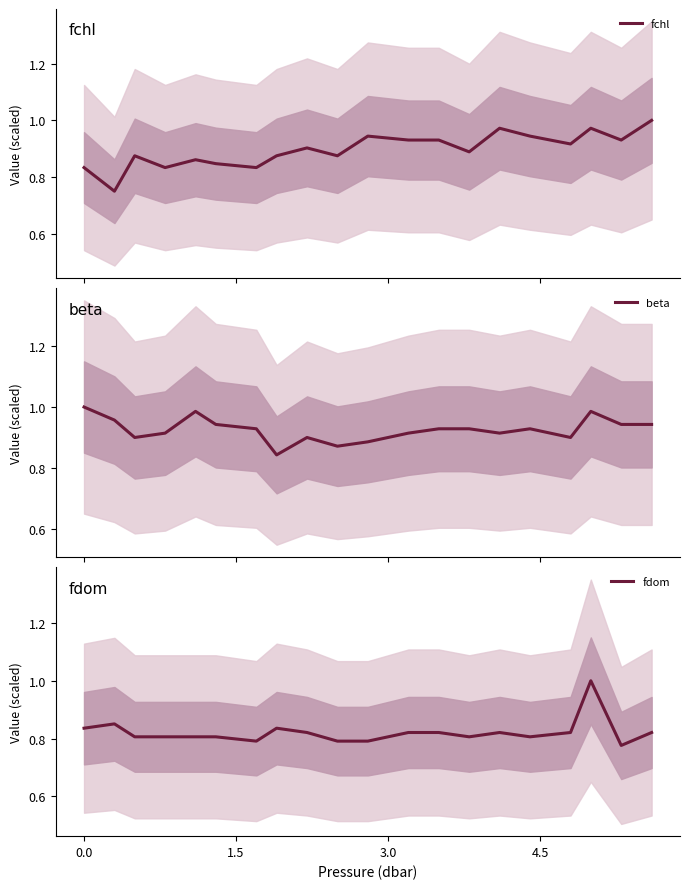

What is the highest value of the fdom series?

1.0